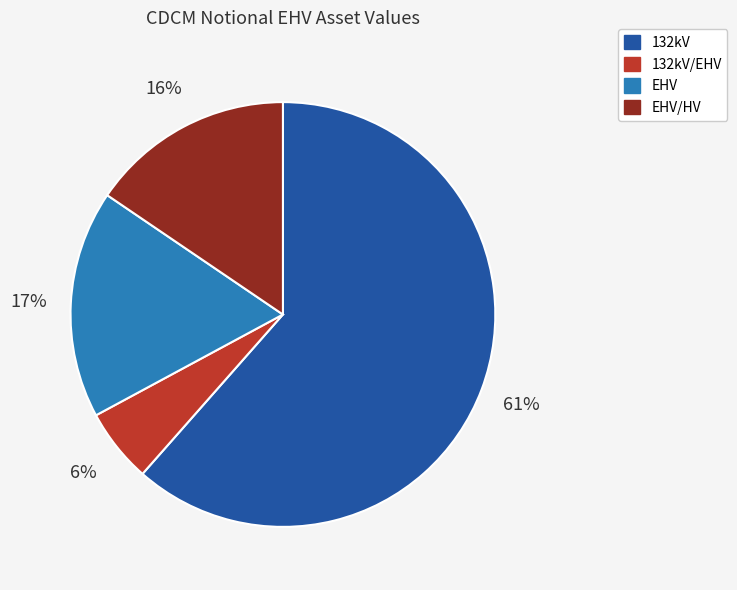

How many slices are in this pie chart?

4